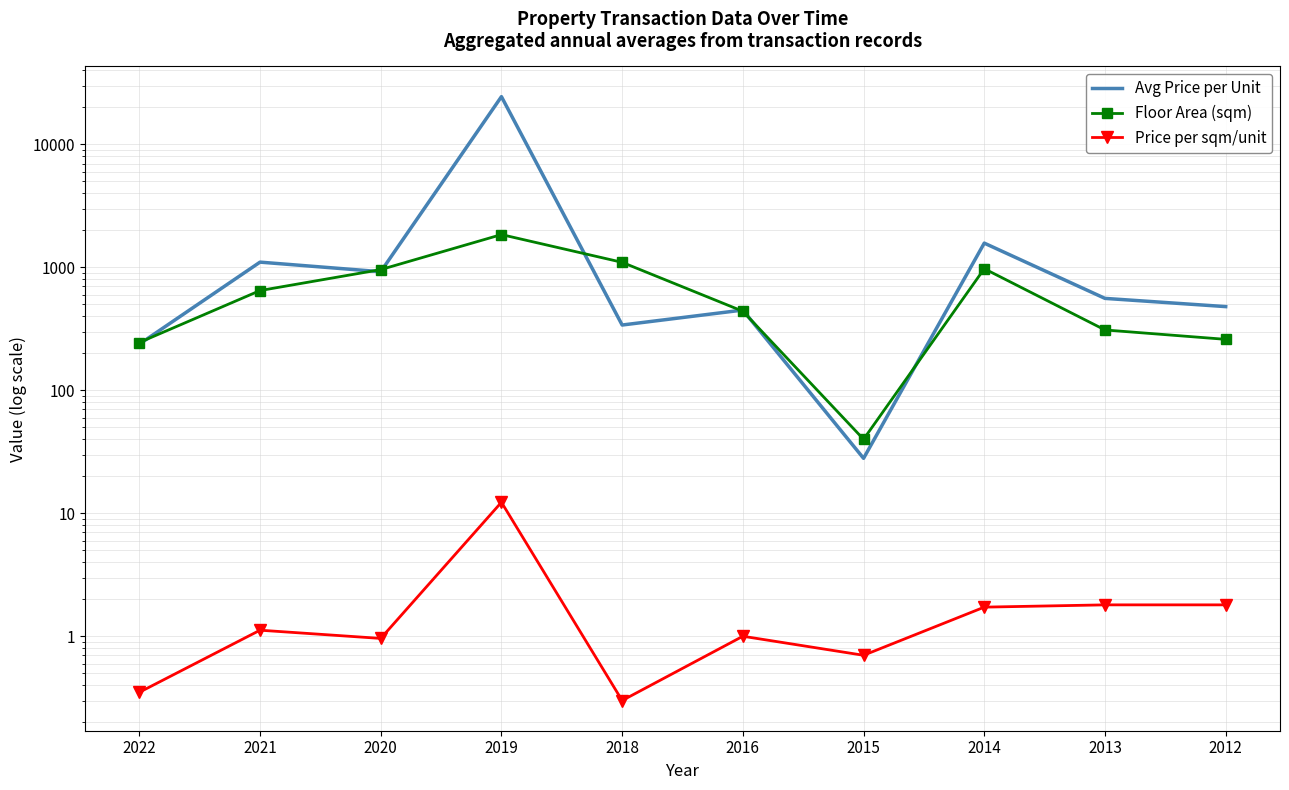

Which has a higher value, 2014 or 2012?

2014